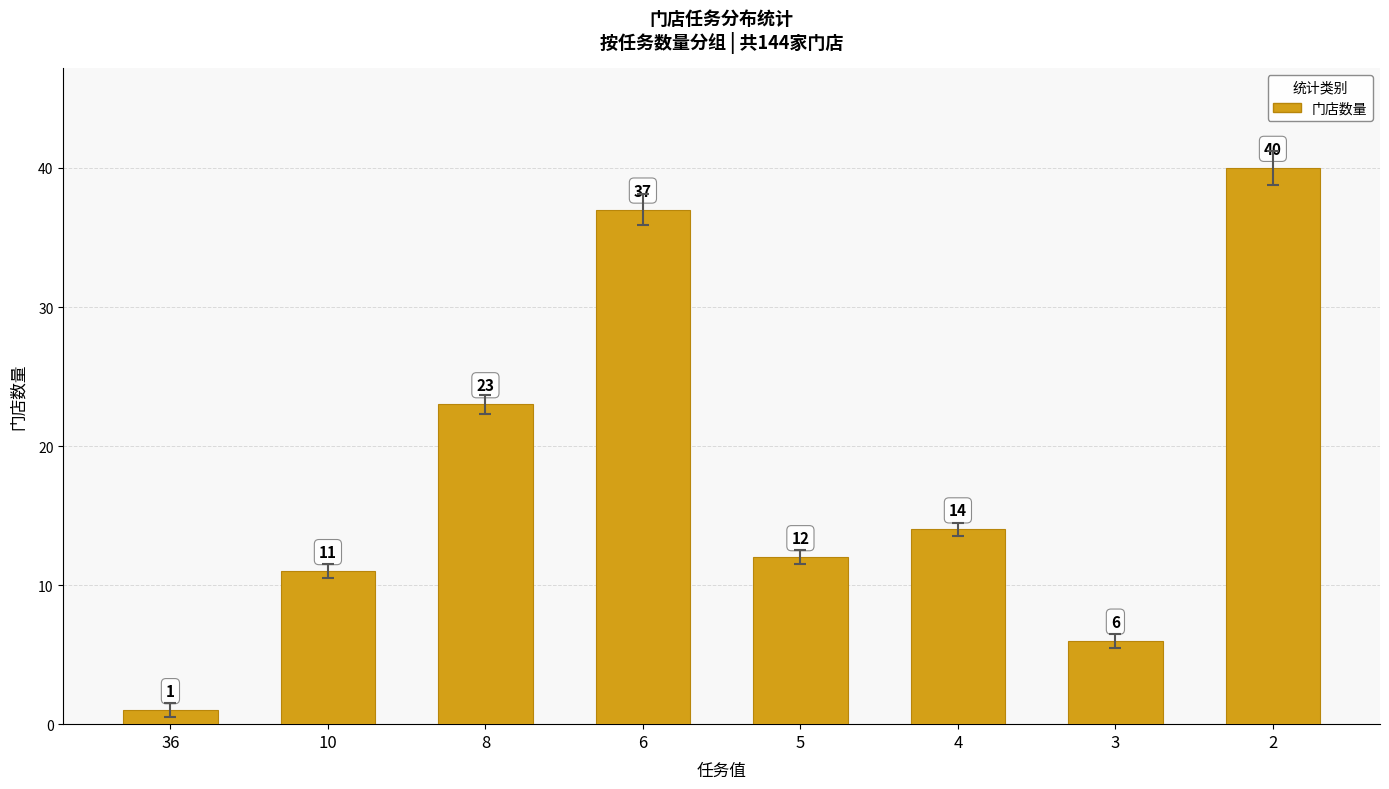

The chart shows a value of 37 at 6. True or false?

True